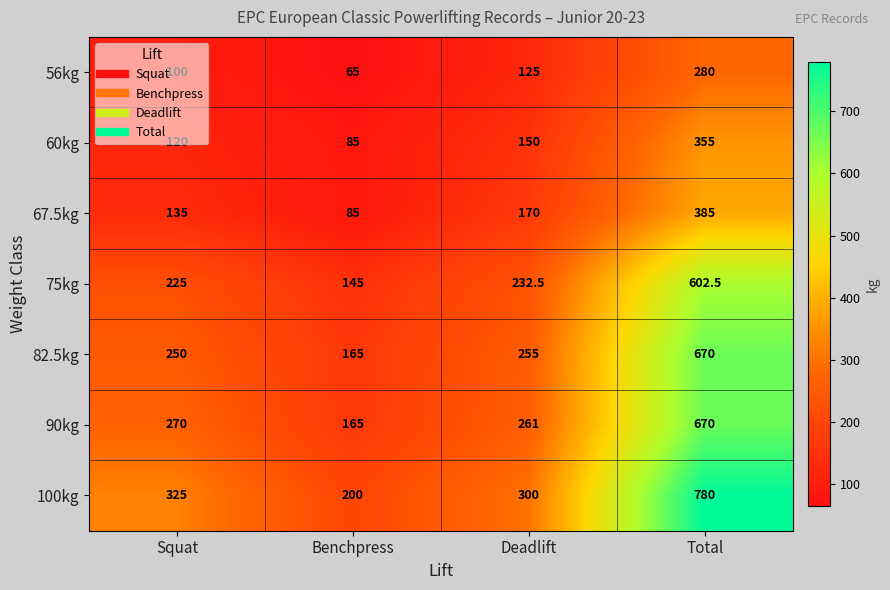

What is the lowest value of the 75kg series?

145.0